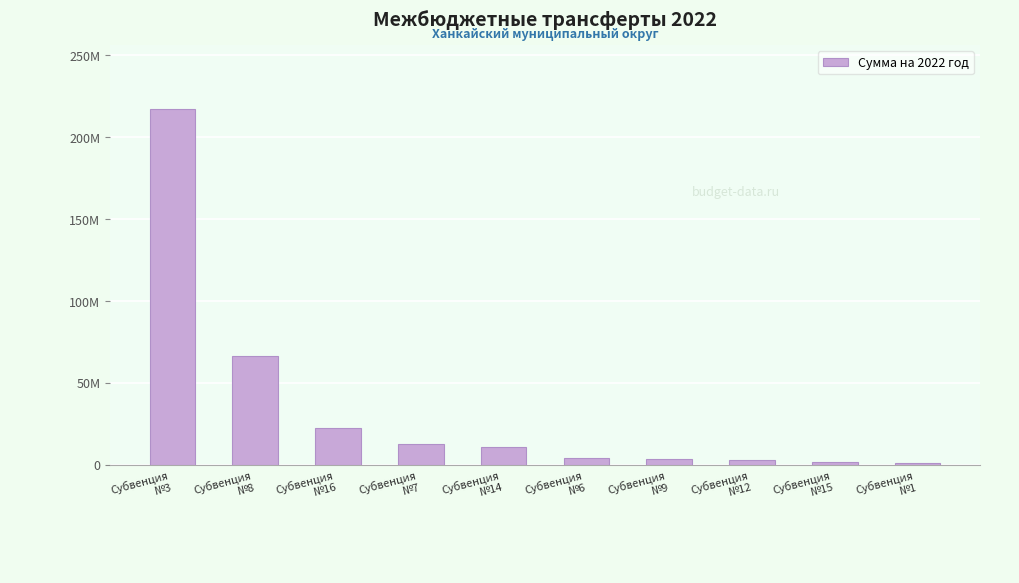

Reading left to right, what are all the values shown in this chart?

Субвенция
№3=217192772	Субвенция
№8=66503229	Субвенция
№16=22415048	Субвенция
№7=12938943	Субвенция
№14=11109571	Субвенция
№6=4146291	Субвенция
№9=3358058	Субвенция
№12=2840000	Субвенция
№15=1804088	Субвенция
№1=1400000